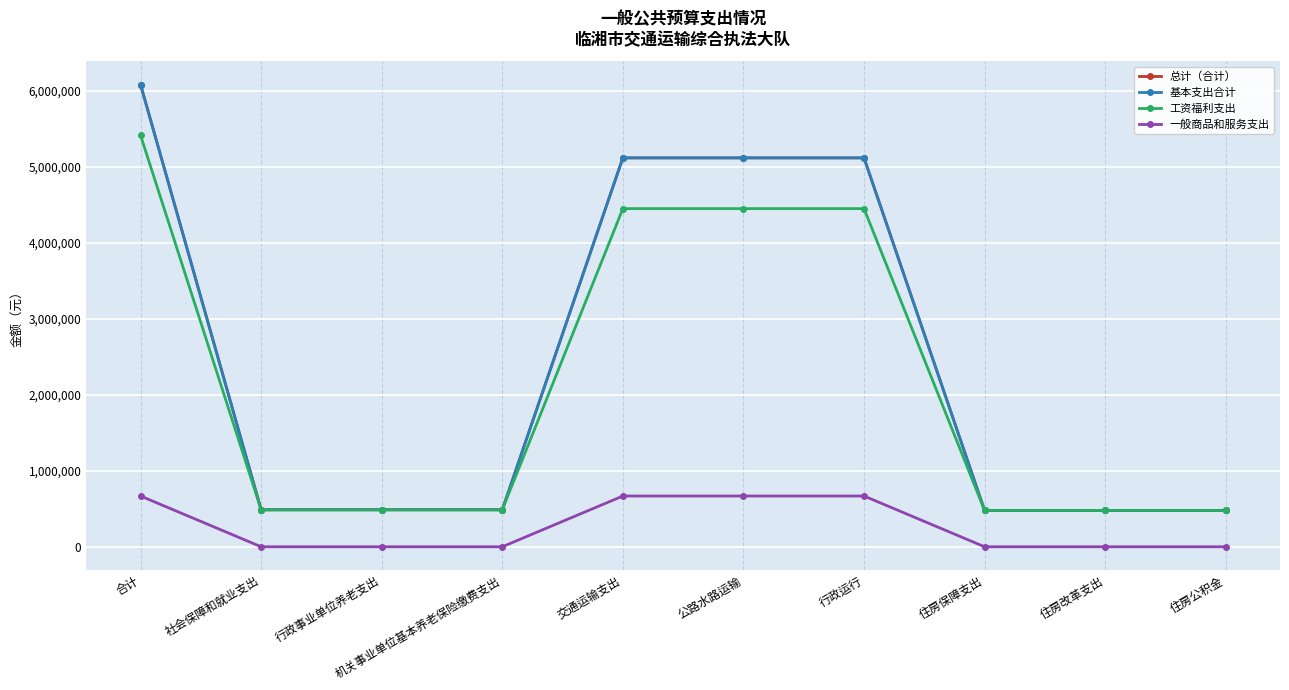

Does the chart have visible grid lines?

Yes